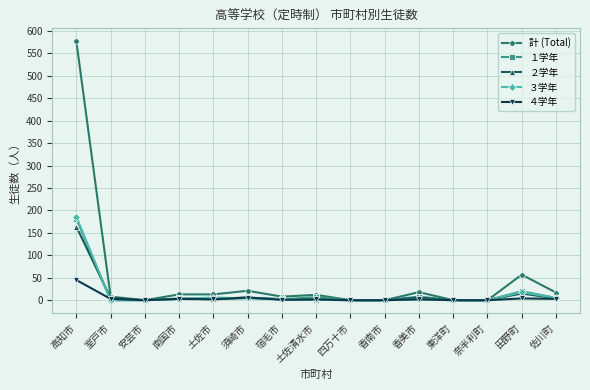

Where does the １学年 series first go above 2?

高知市